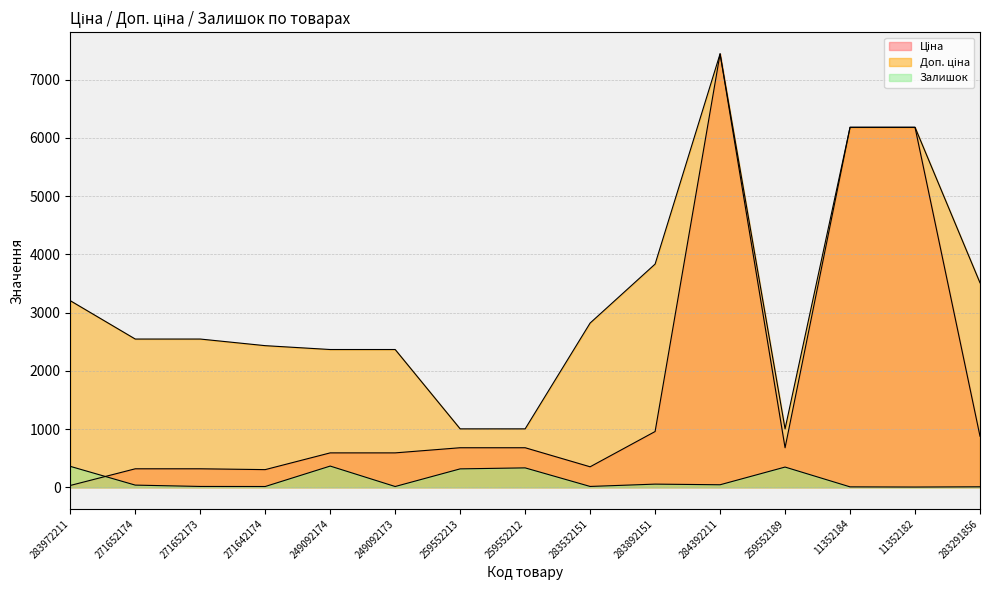

At which category does Доп. ціна reach its first local peak?

284392211